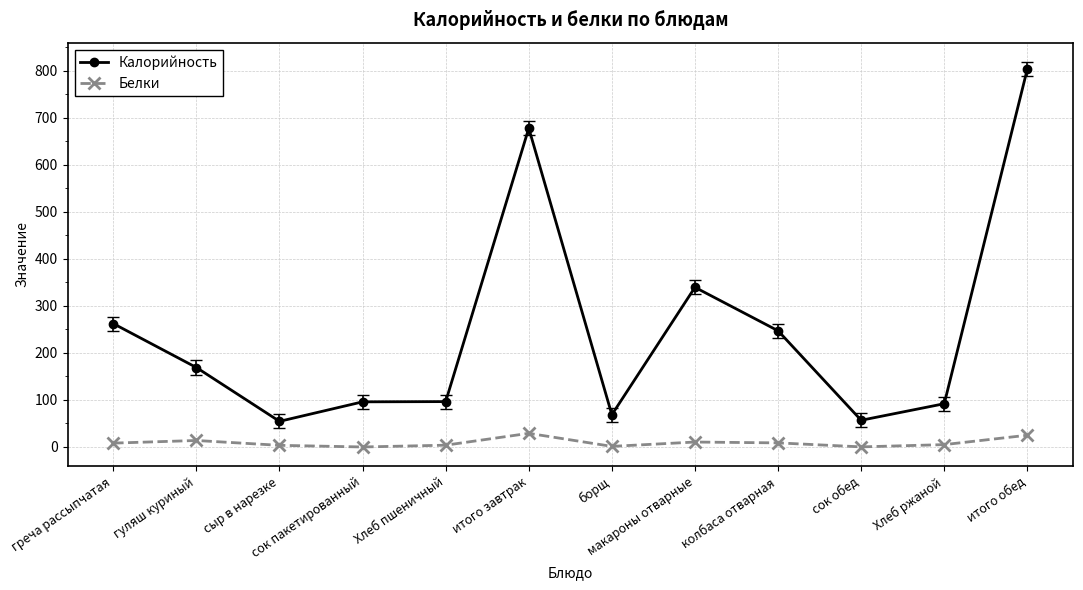

The value of Калорийность at борщ is 105.7. True or false?

False